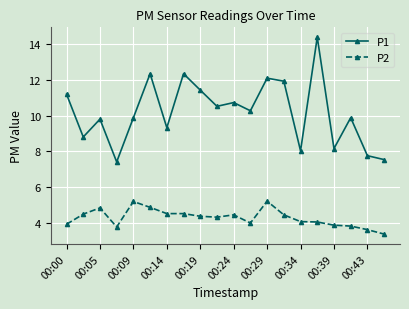

Which series has the widest spread of values?

P1